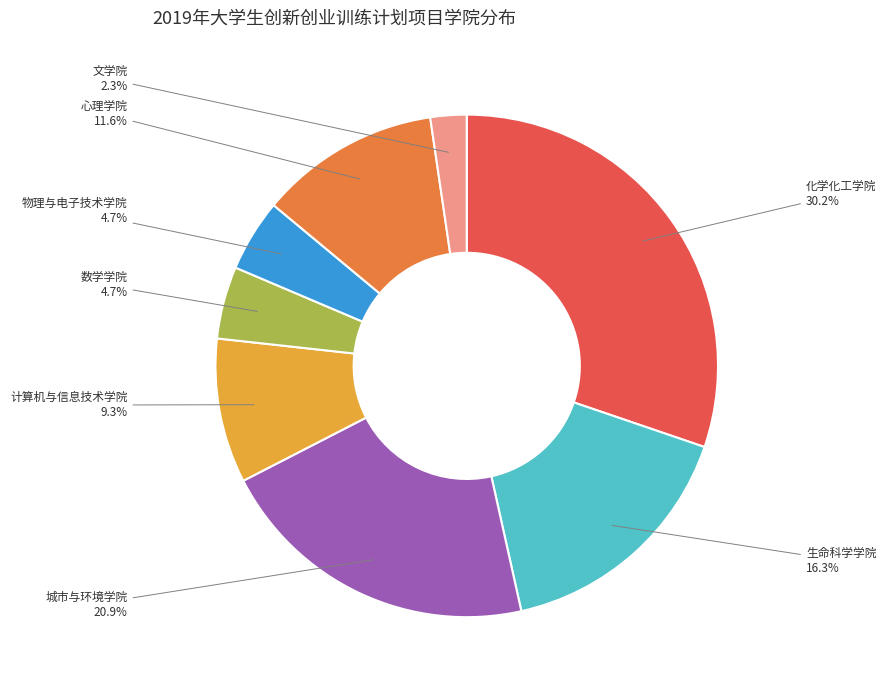

To the nearest percent, what percentage of the pie is 生命科学学院?

16%